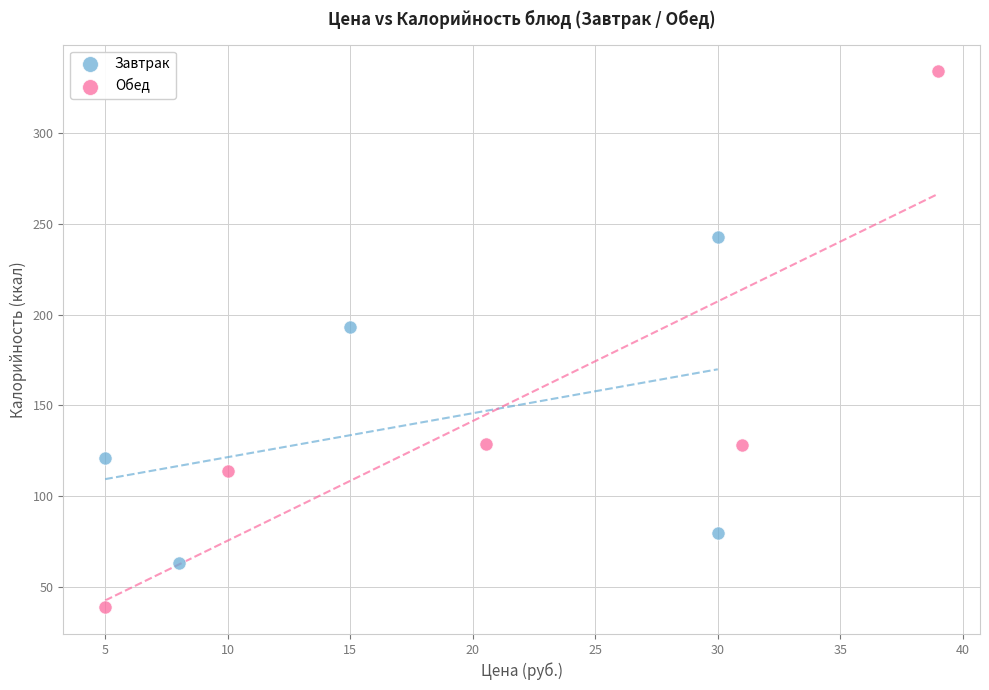

Which series contains the lowest Y value?

Обед